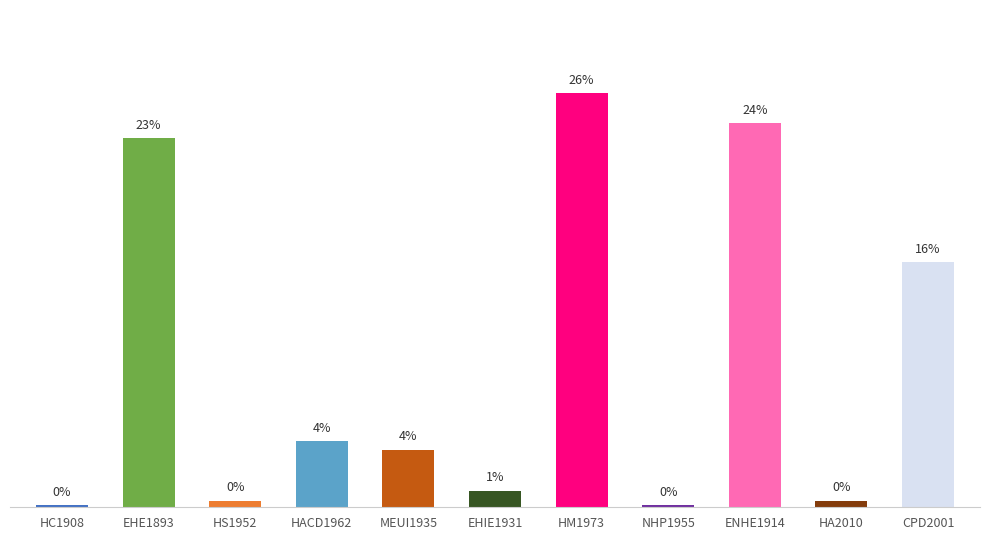

List the labels in order of value, largest first.

HM1973, ENHE1914, EHE1893, CPD2001, HACD1962, MEUI1935, EHIE1931, HS1952, HA2010, HC1908, NHP1955